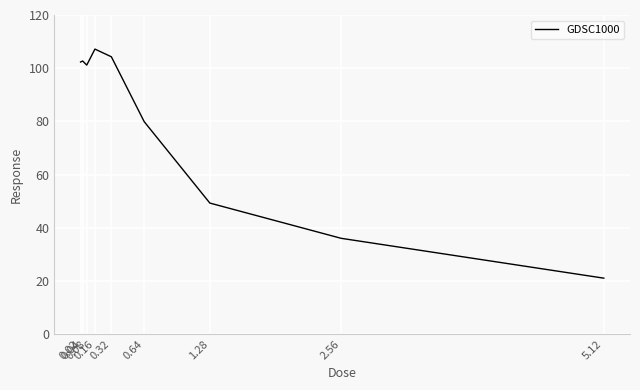

What is the maximum value shown in the chart?

107.2